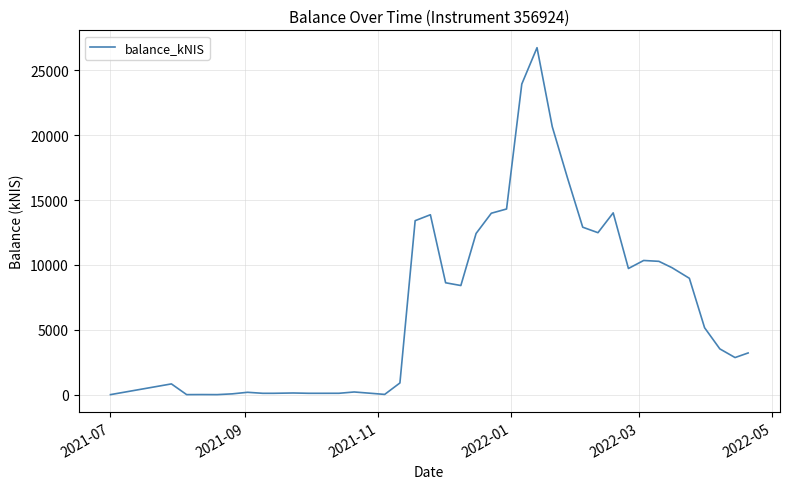

Is this an area chart (filled region under the line)?

No